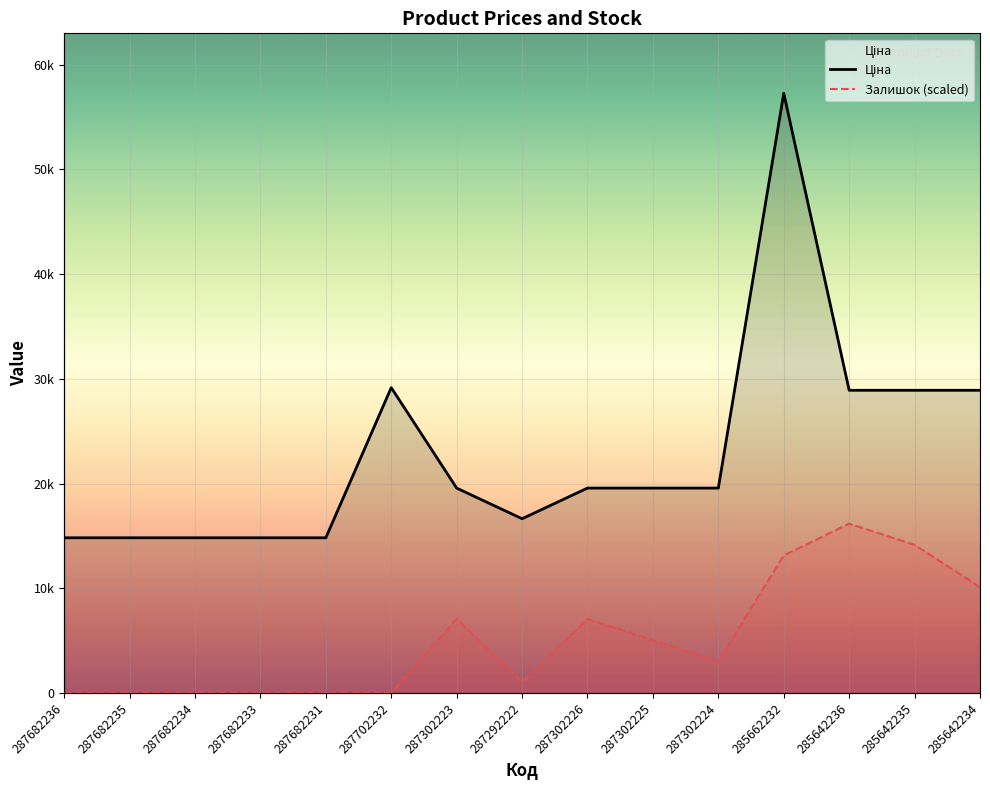

True or false: Залишок and Ціна cross at least once.

False